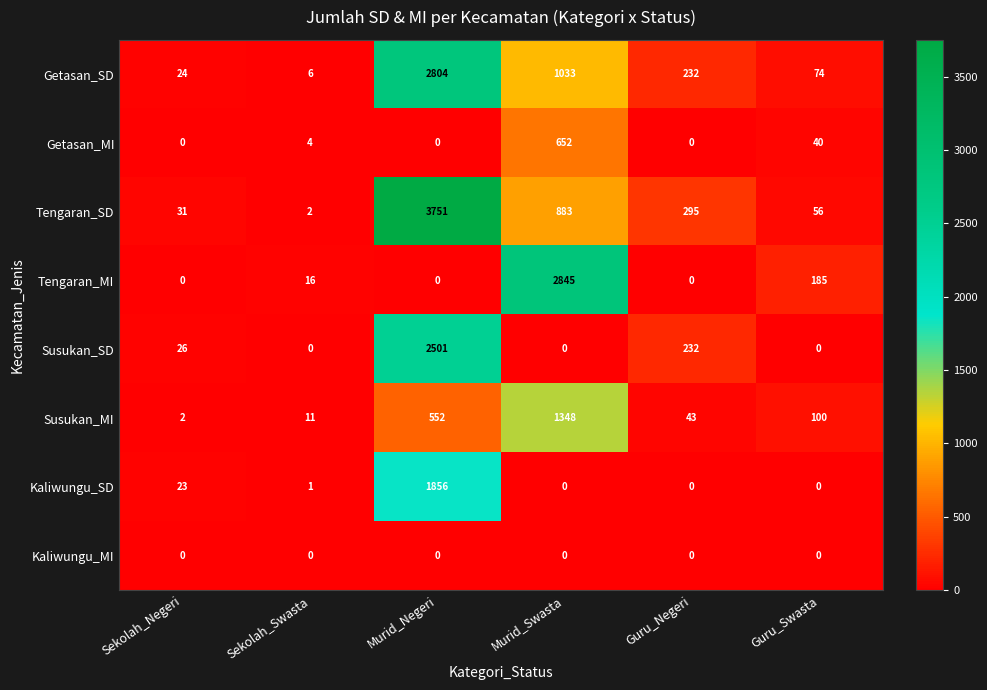

How many values in Kaliwungu_SD are above zero?

3